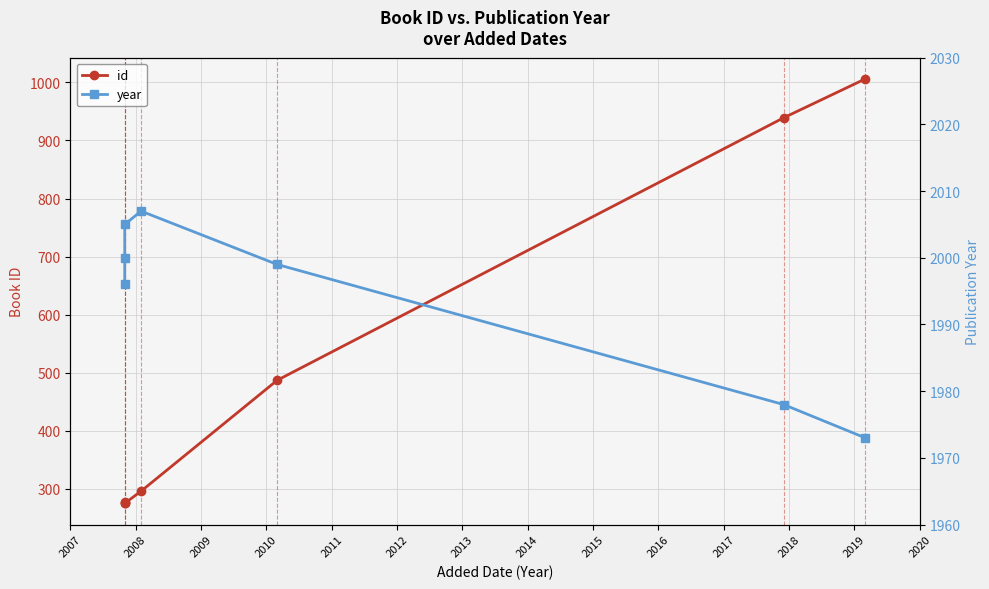

What is the total value across all series at 2013?

2979